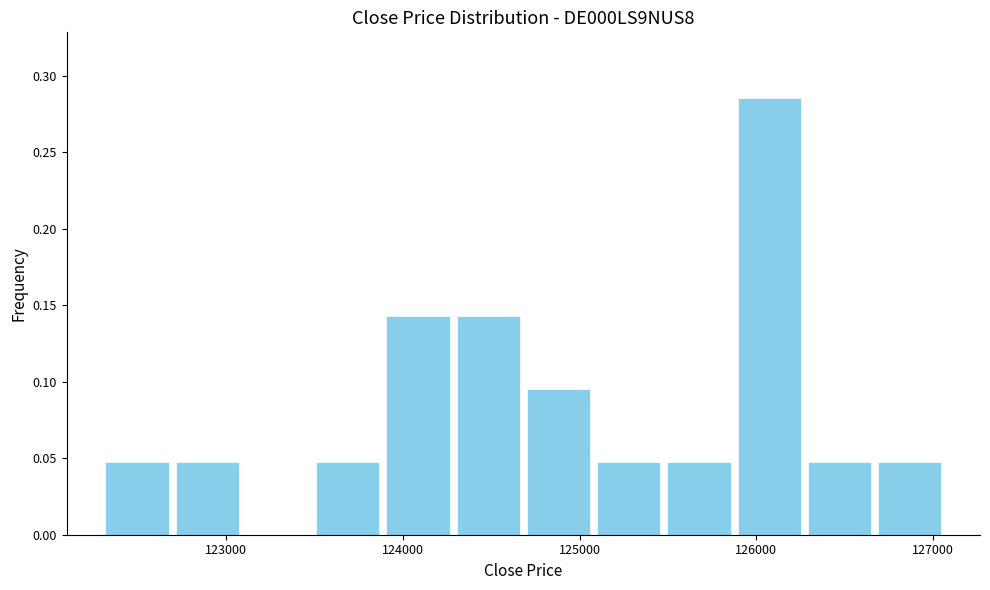

Read against the x-axis, roughly where is the centre of the tallest bar?

126100